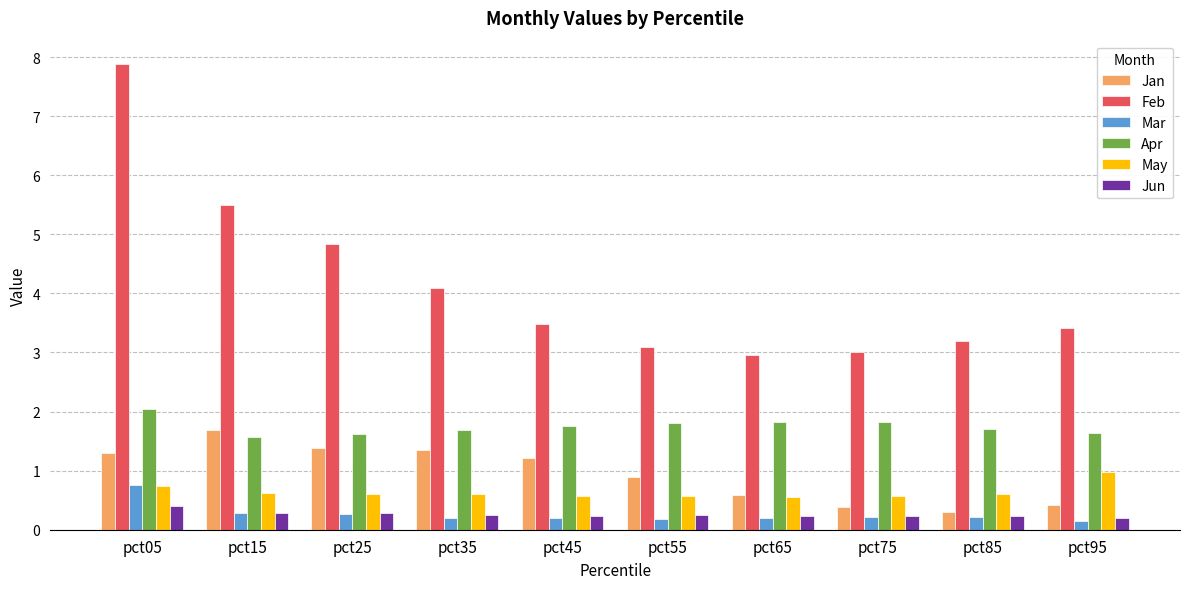

At which category is the sum across all series the highest?

pct05